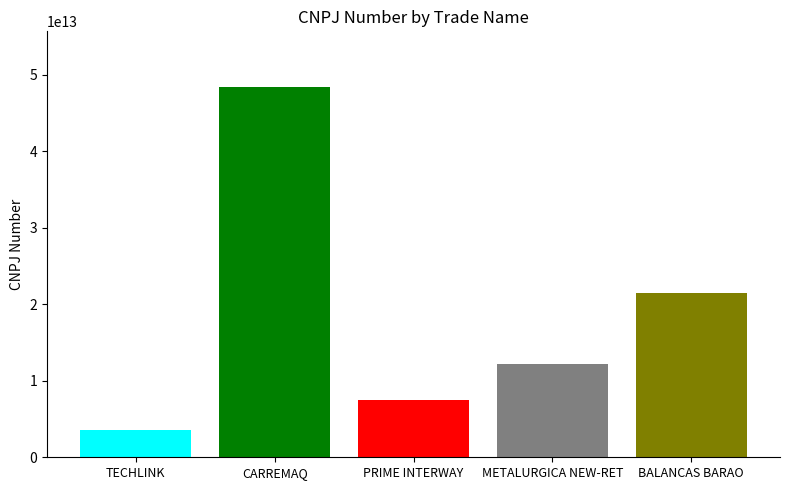

What is the spread (max minus min) of values at PRIME INTERWAY?

44798787999993